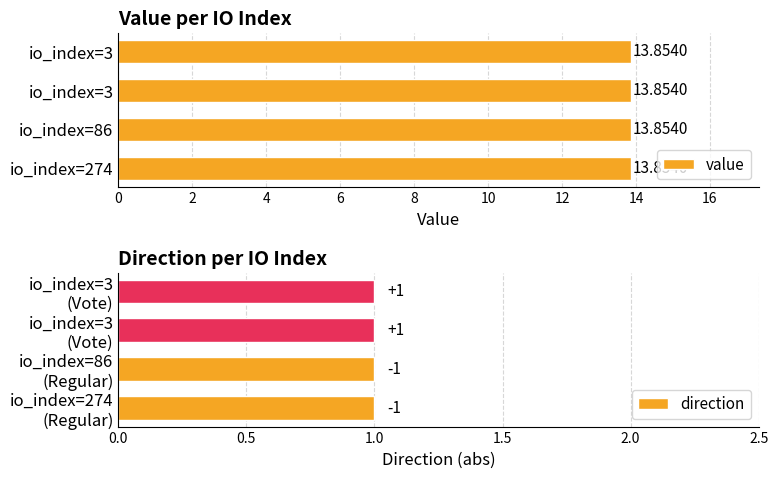

List the series in order of their peak value, lowest first.

direction, value